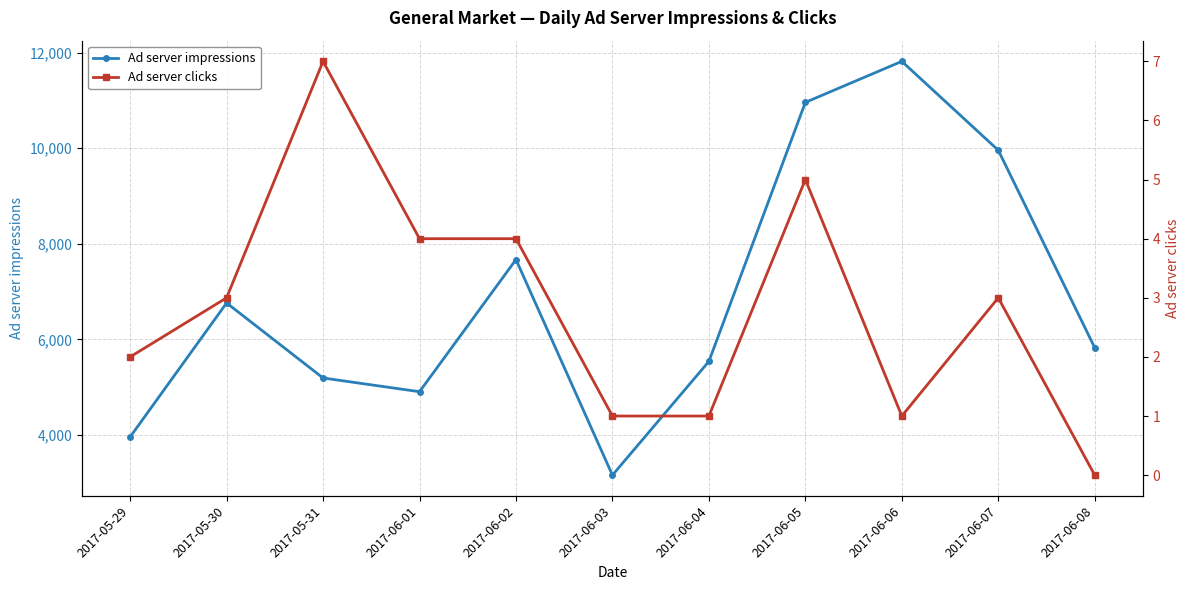

Where is Ad server clicks nearest to the value 3?

2017-05-30